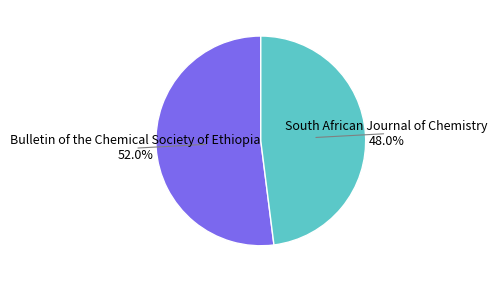

What is the largest slice in the pie chart?

Bulletin of the Chemical Society of Ethiopia